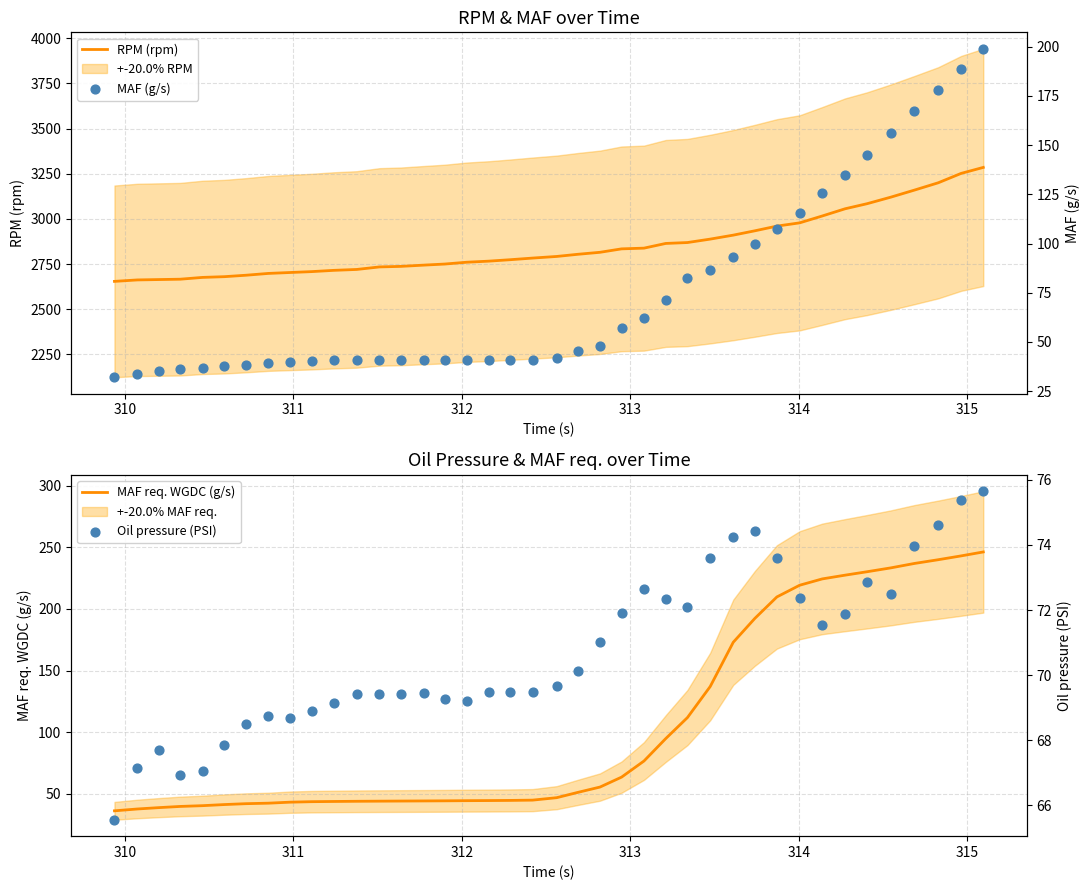

Which series contains the highest Y value?

RPM (rpm)